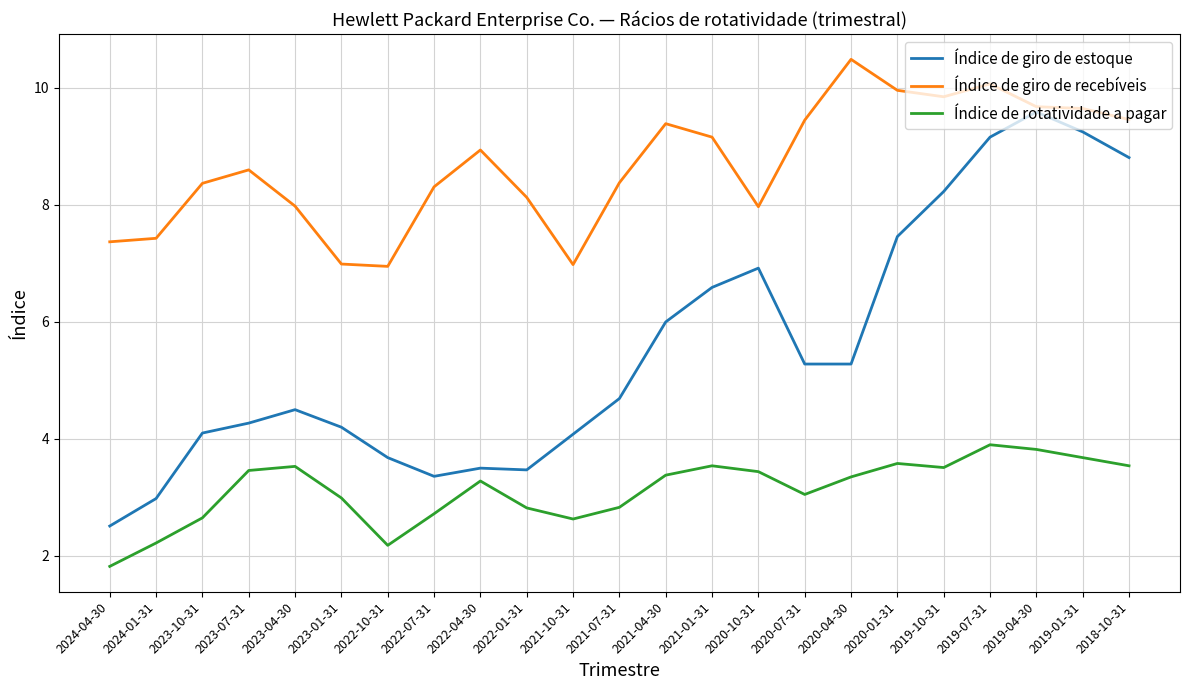

Does the chart have visible grid lines?

Yes